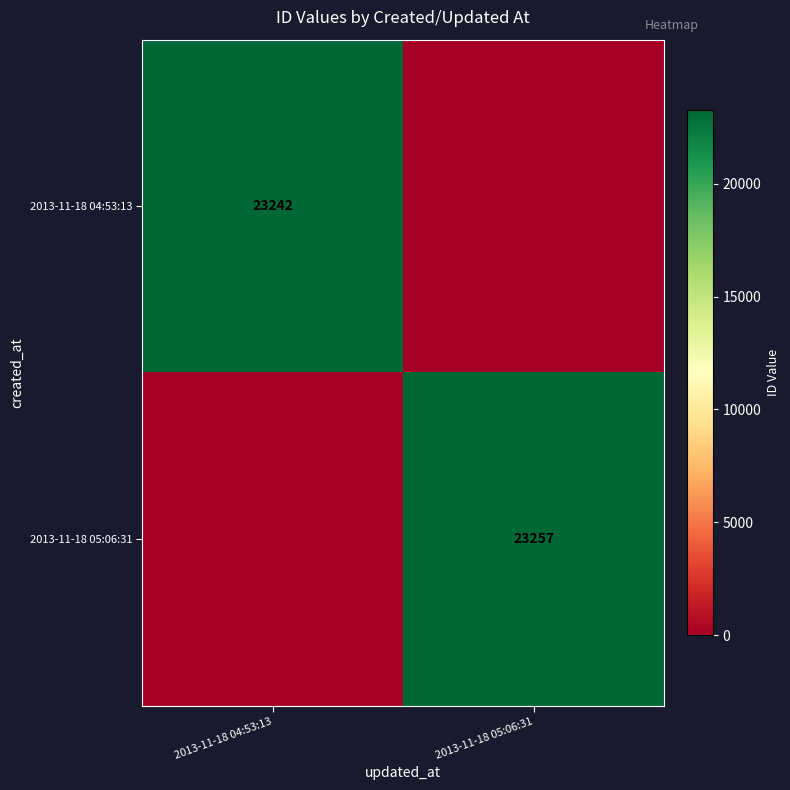

True or false: 2013-11-18 04:53:13 has a value of 7451 at 2013-11-18 04:53:13.

False